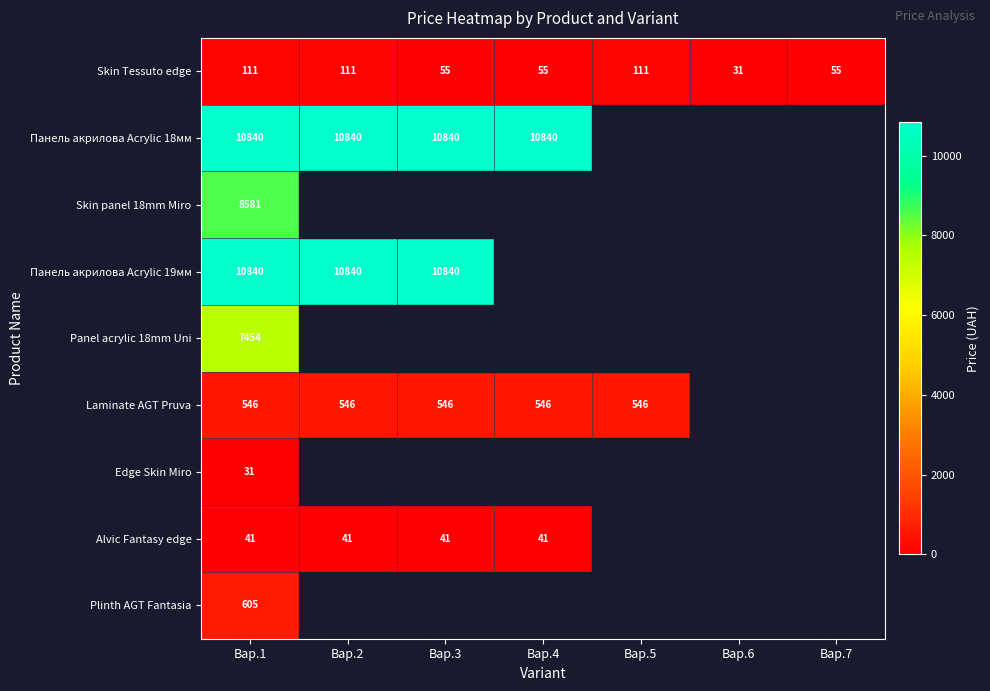

How many Skin Tessuto edge values are between 55 and 111?

6